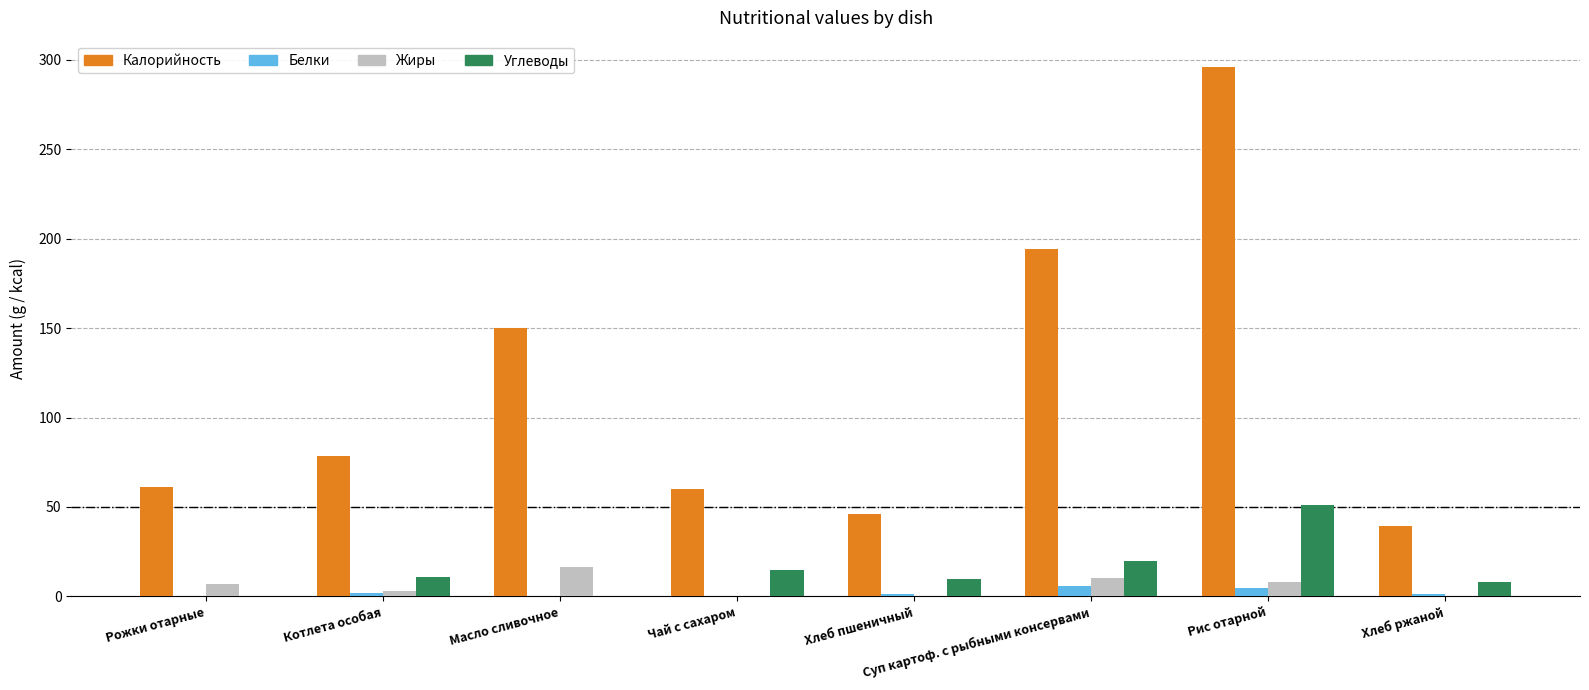

What are all the series names shown in the legend?

Калорийность, Белки, Жиры, Углеводы